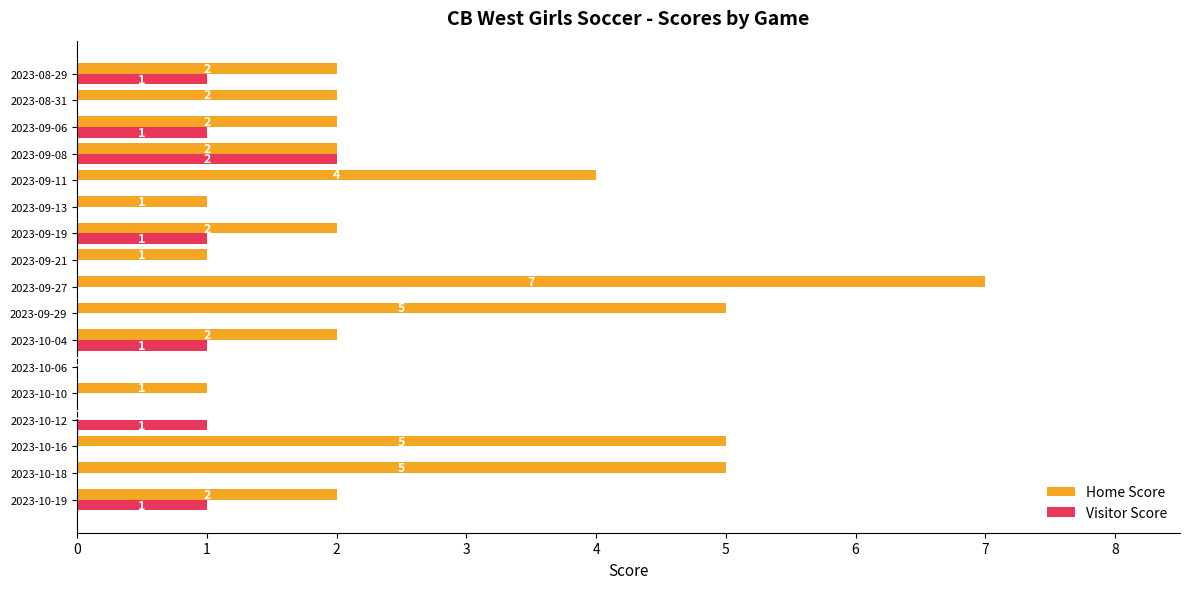

True or false: Visitor Score has a value of 0 at 2023-09-13.

True